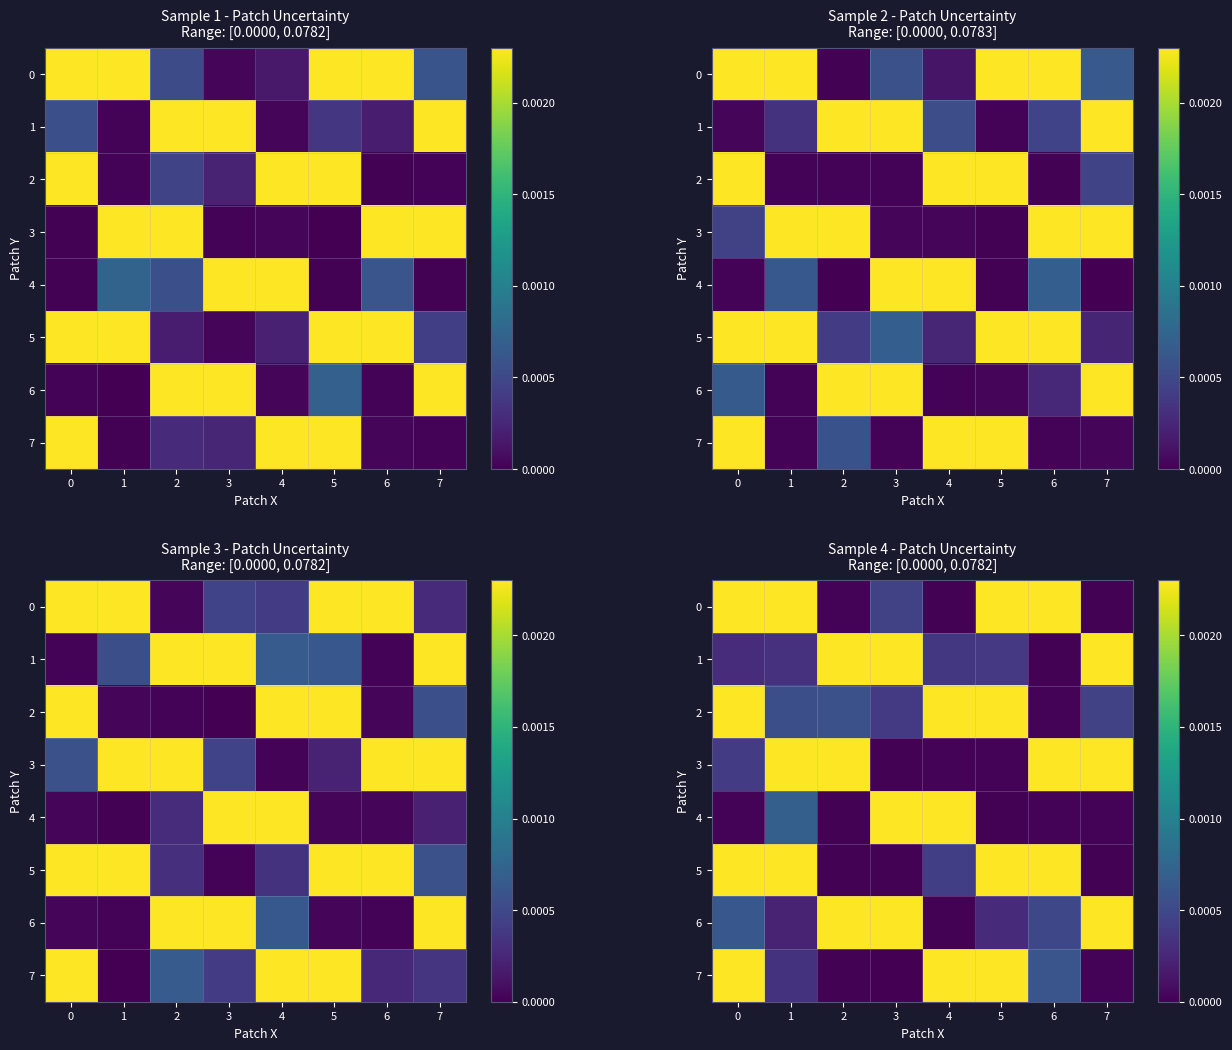

Count the number of categories in the chart.

8